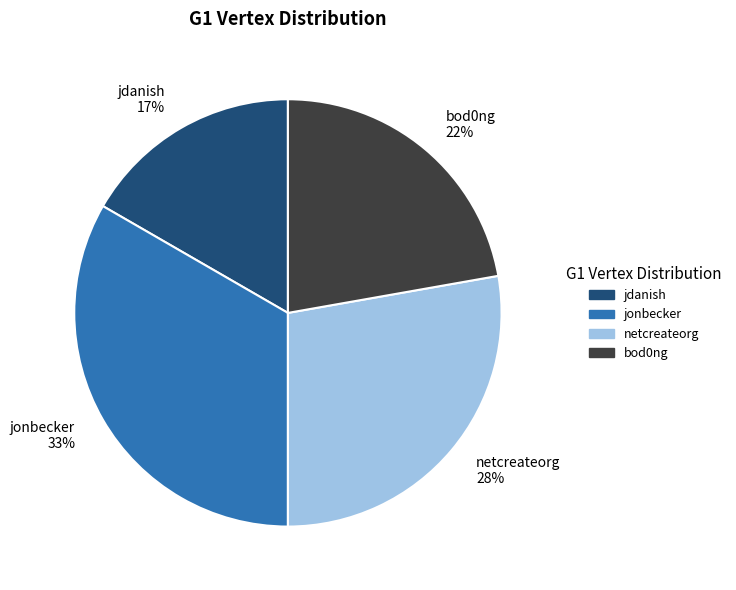

Which category has the biggest portion of the pie?

jonbecker